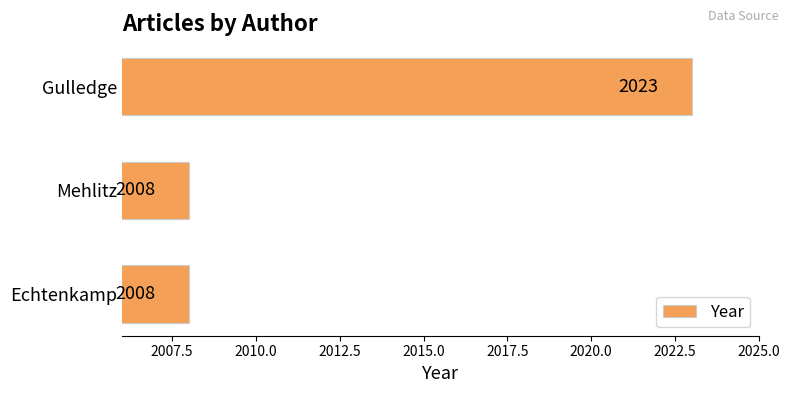

Approximately how many times larger is the value at Gulledge compared to Echtenkamp?

1.0